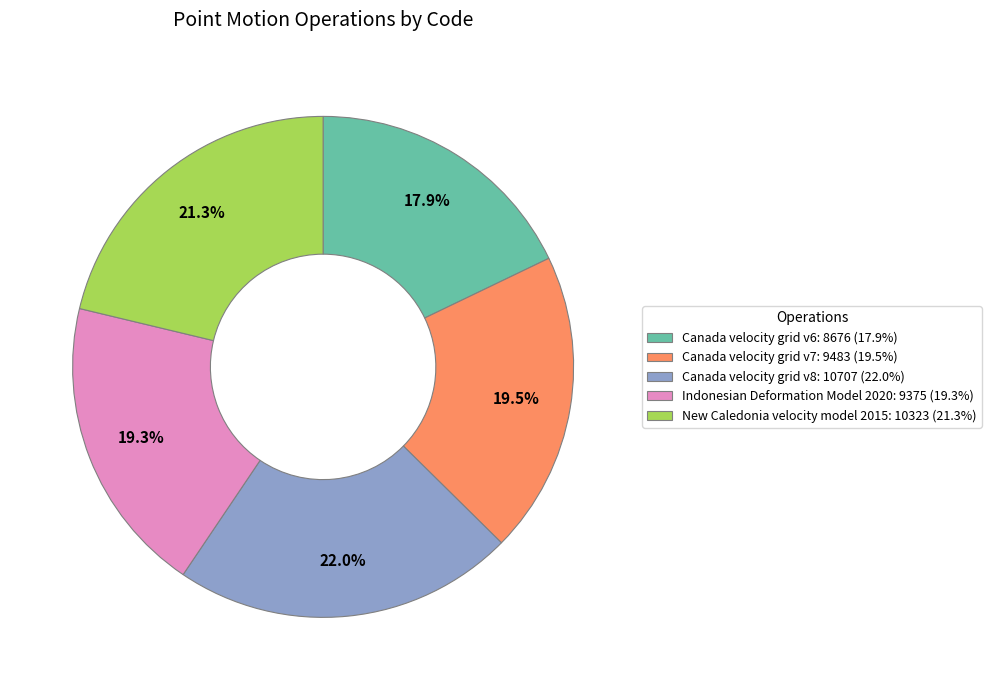

Do Canada velocity grid v8 and Canada velocity grid v7 together represent more than half of the pie?

No